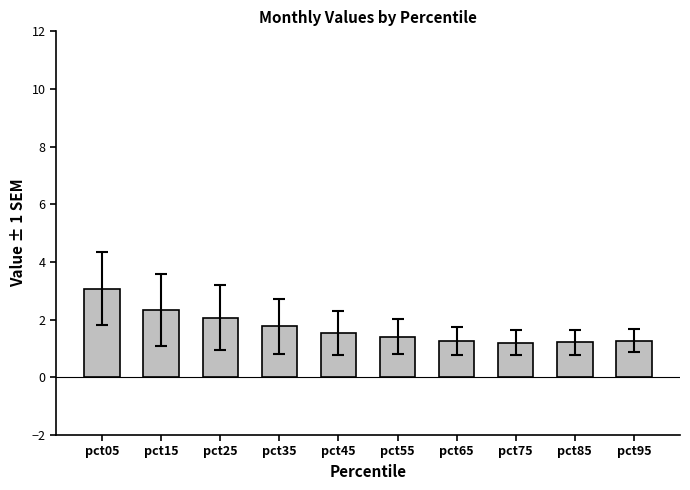

Are the bars grouped side by side (vs. stacked)?

No